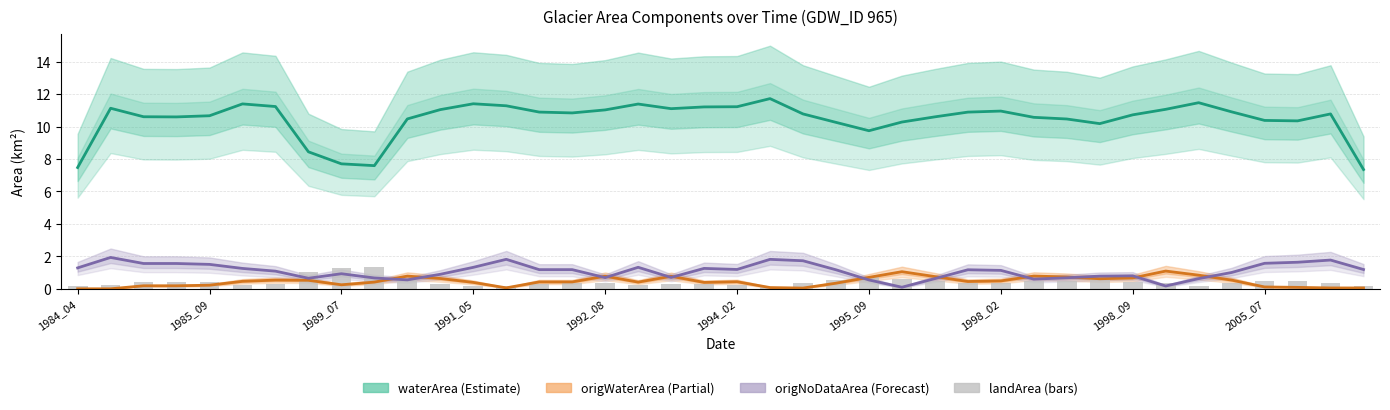

What is the average value of the waterArea (Estimate) series?

10.5